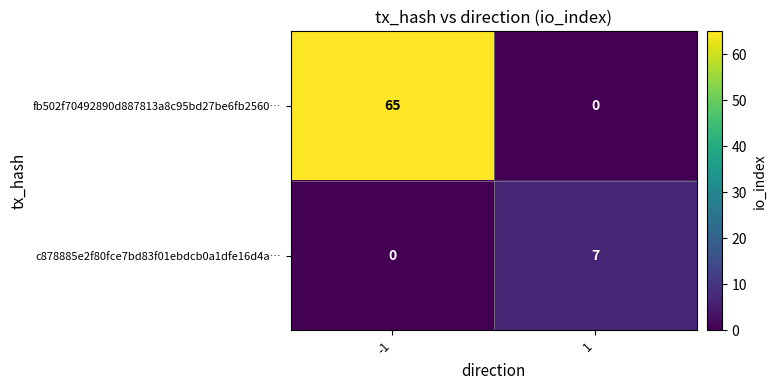

What is the difference between the c878885e2f80fce7bd83f01ebdcb0a1dfe16d4a… values at 1 and -1?

7